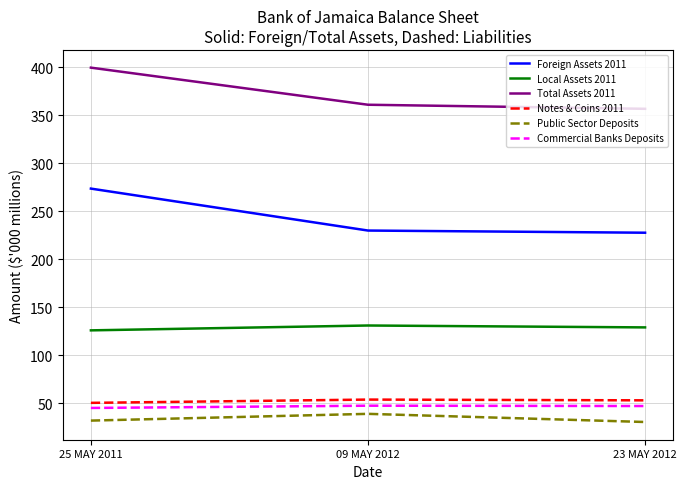

Is it true that Total Assets 2011 equals 356.9 at 23 MAY 2012?

True